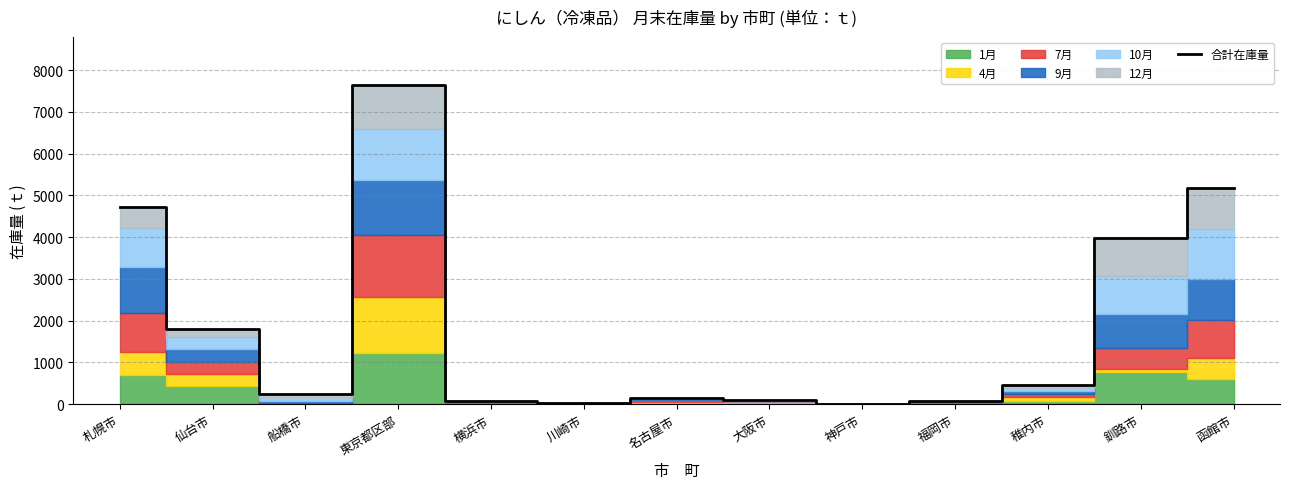

Reading right to left, transcribe all the data shown in this chart.

5181	3982	456	83	4	90	159	41	73	7644	239	1795	4716